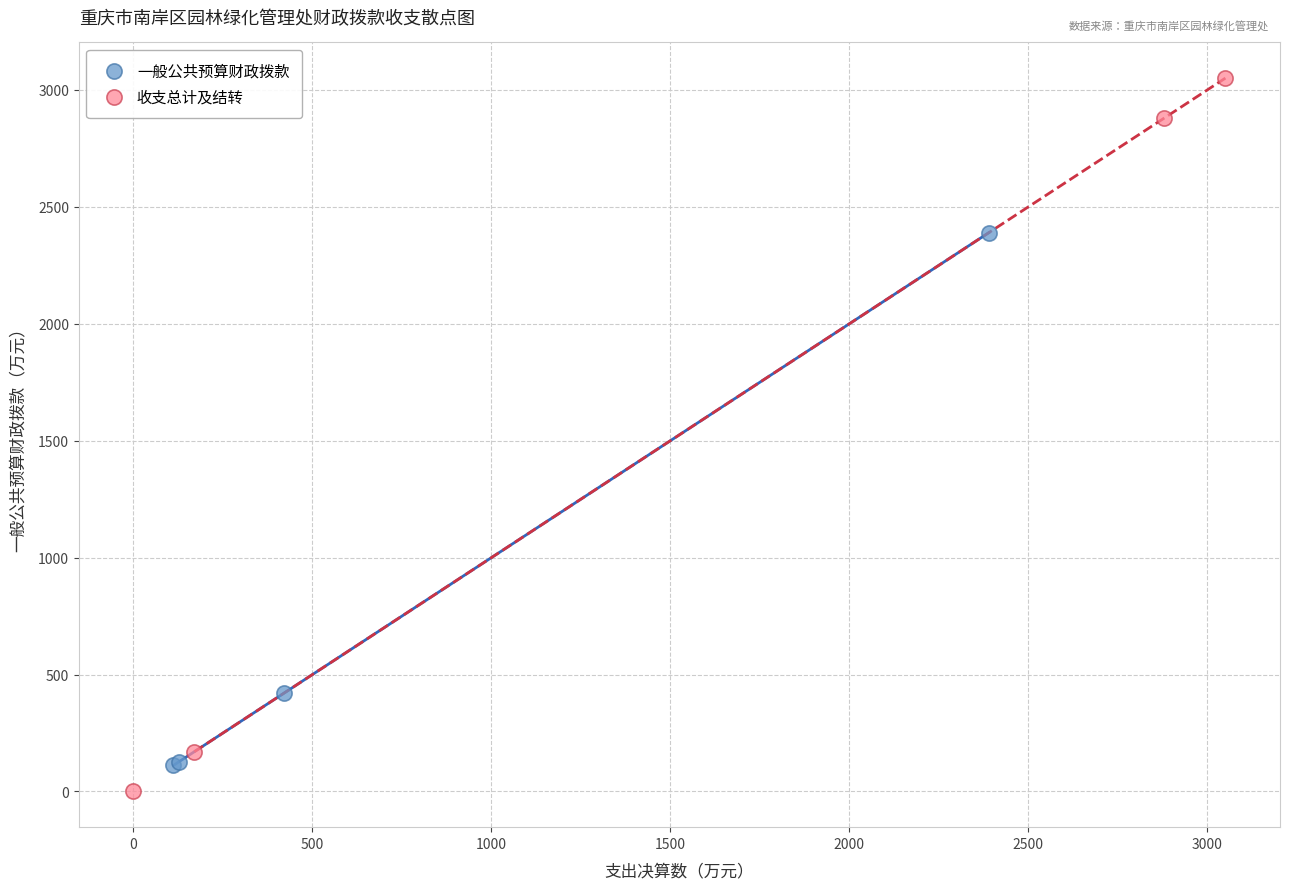

What are all the series names shown in the legend?

一般公共预算财政拨款, 收支总计及结转